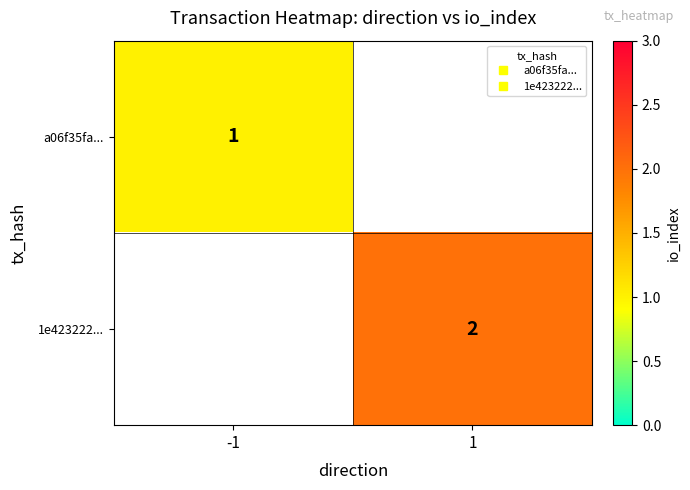

The a06f35fa... series shows 1.3 at -1. True or false?

False